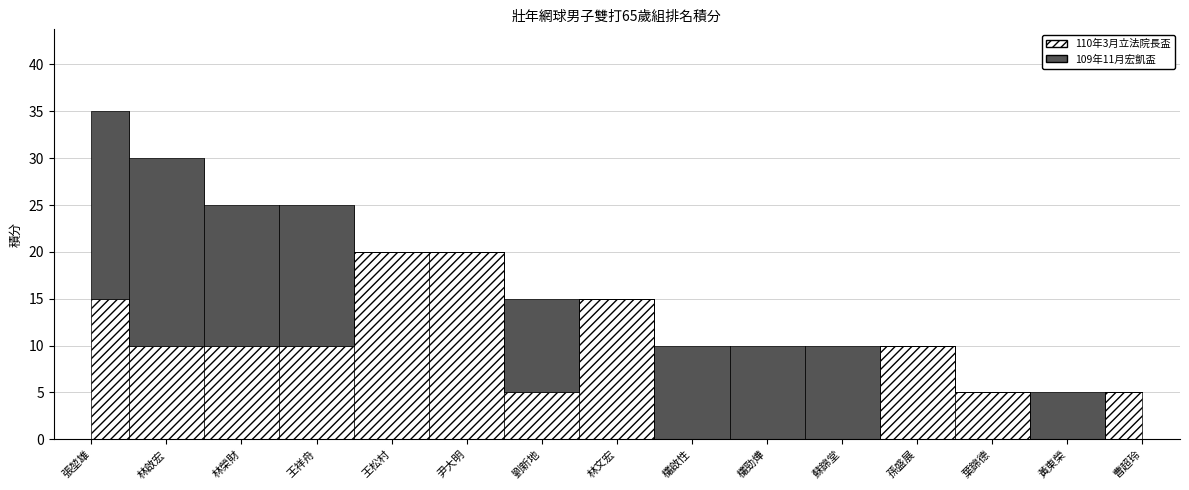

How many lines are shown in the chart?

2